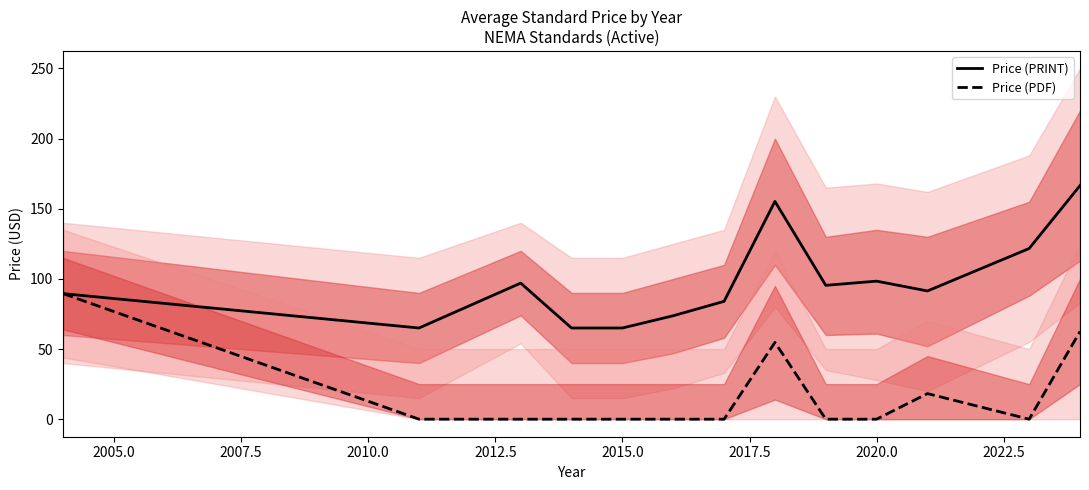

What is the highest value of the Price (PRINT) series?

166.5